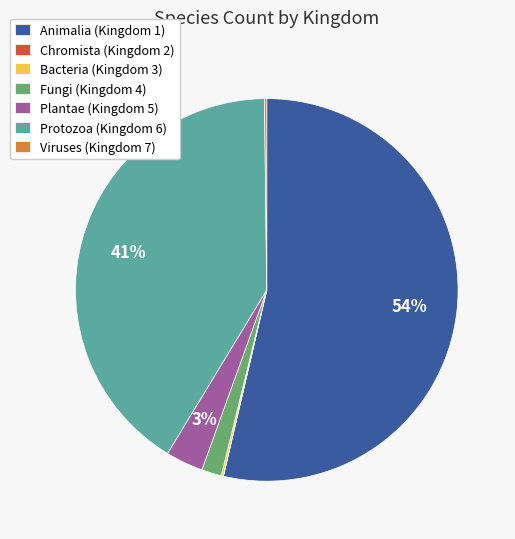

What percentage is the Fungi (Kingdom 4) slice, to the nearest percent?

2%